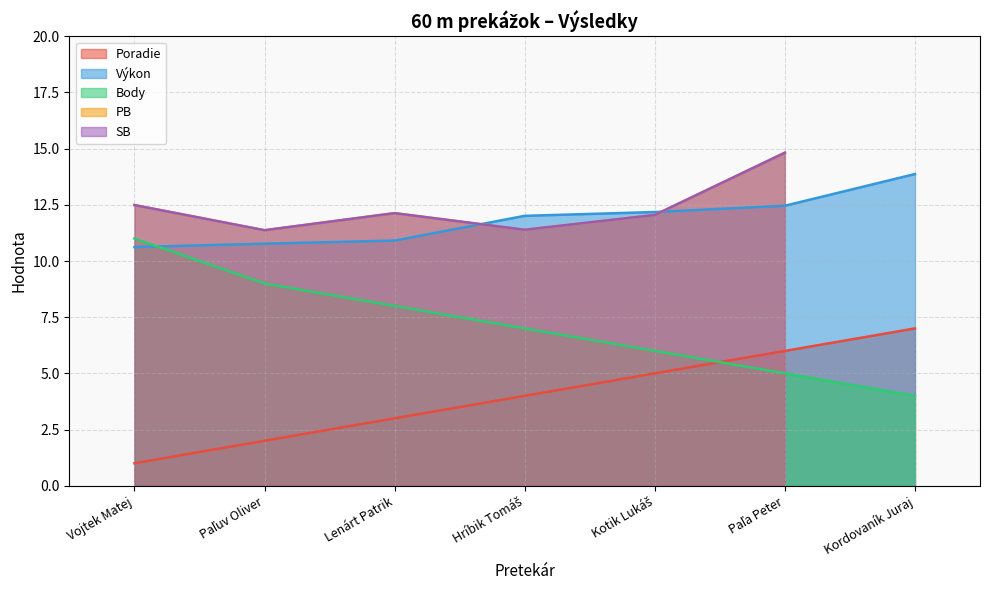

What is the sum of the Body values at Paľa Peter and Vojtek Matej?

16.0